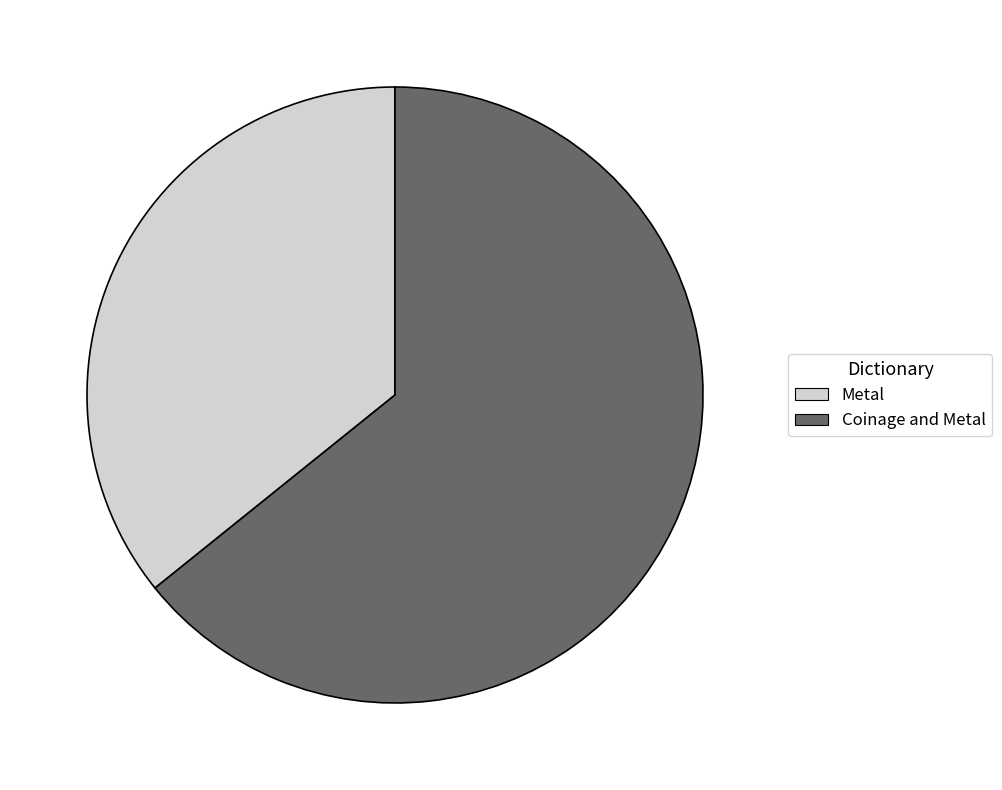

What is the ratio of the value at Metal to the value at Coinage and Metal?

0.6